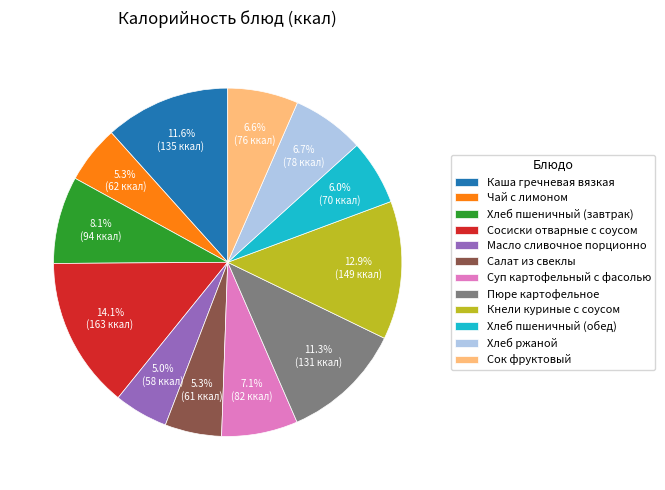

To the nearest percent, what portion does Суп картофельный с фасолью represent?

7%